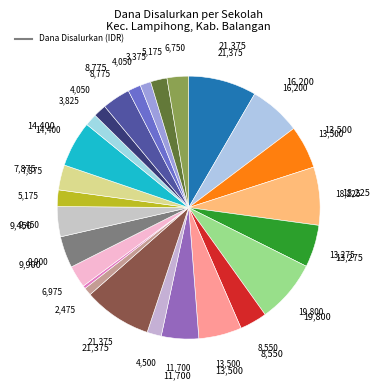

How many segments does this pie chart have?

26